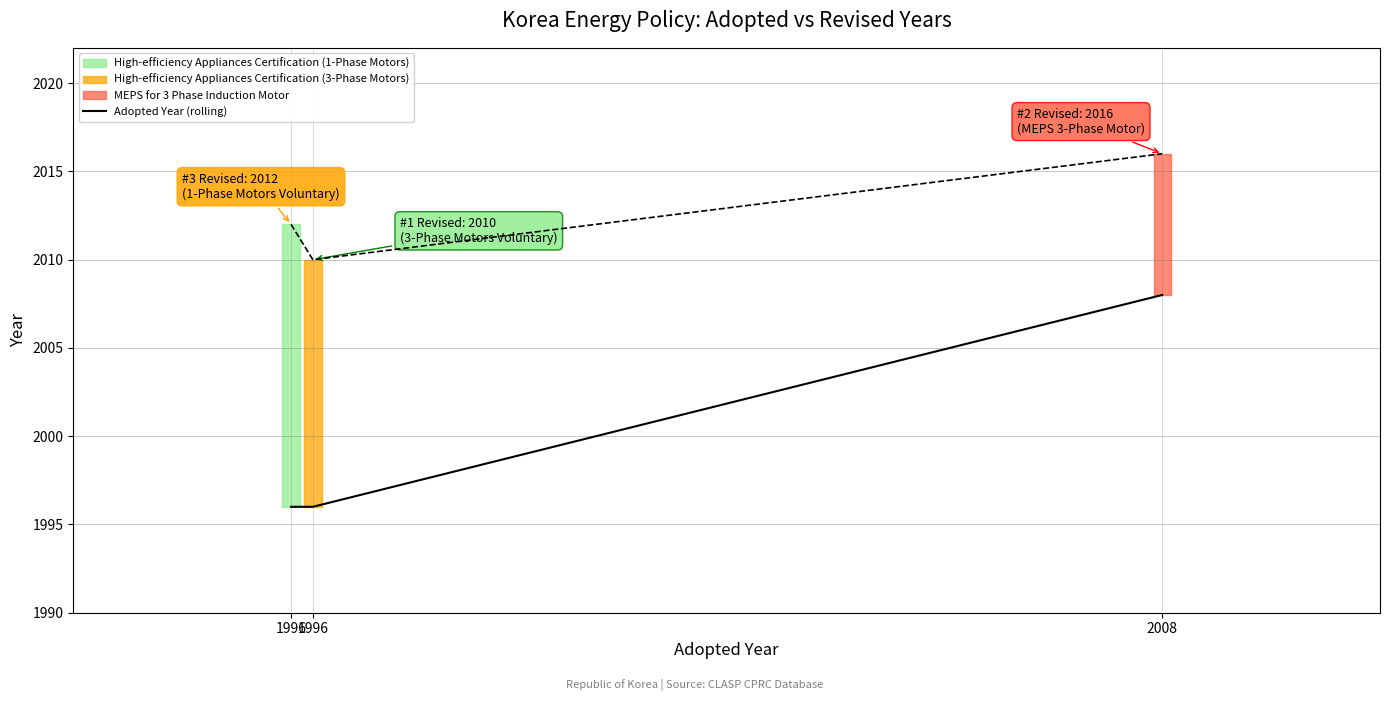

The value at 2008 is 1068. True or false?

False